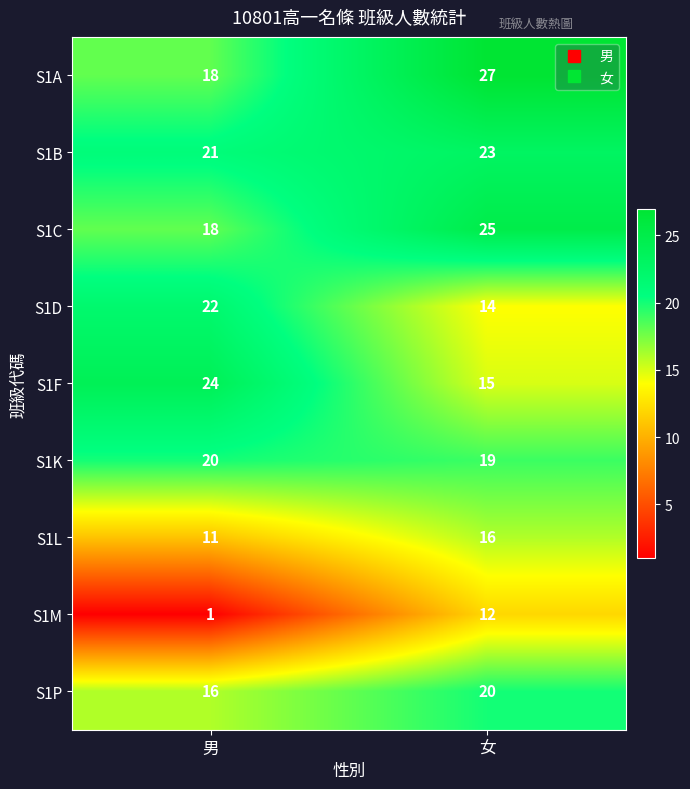

Rank the series at 女 from highest to lowest value.

S1A, S1C, S1B, S1P, S1K, S1L, S1F, S1D, S1M